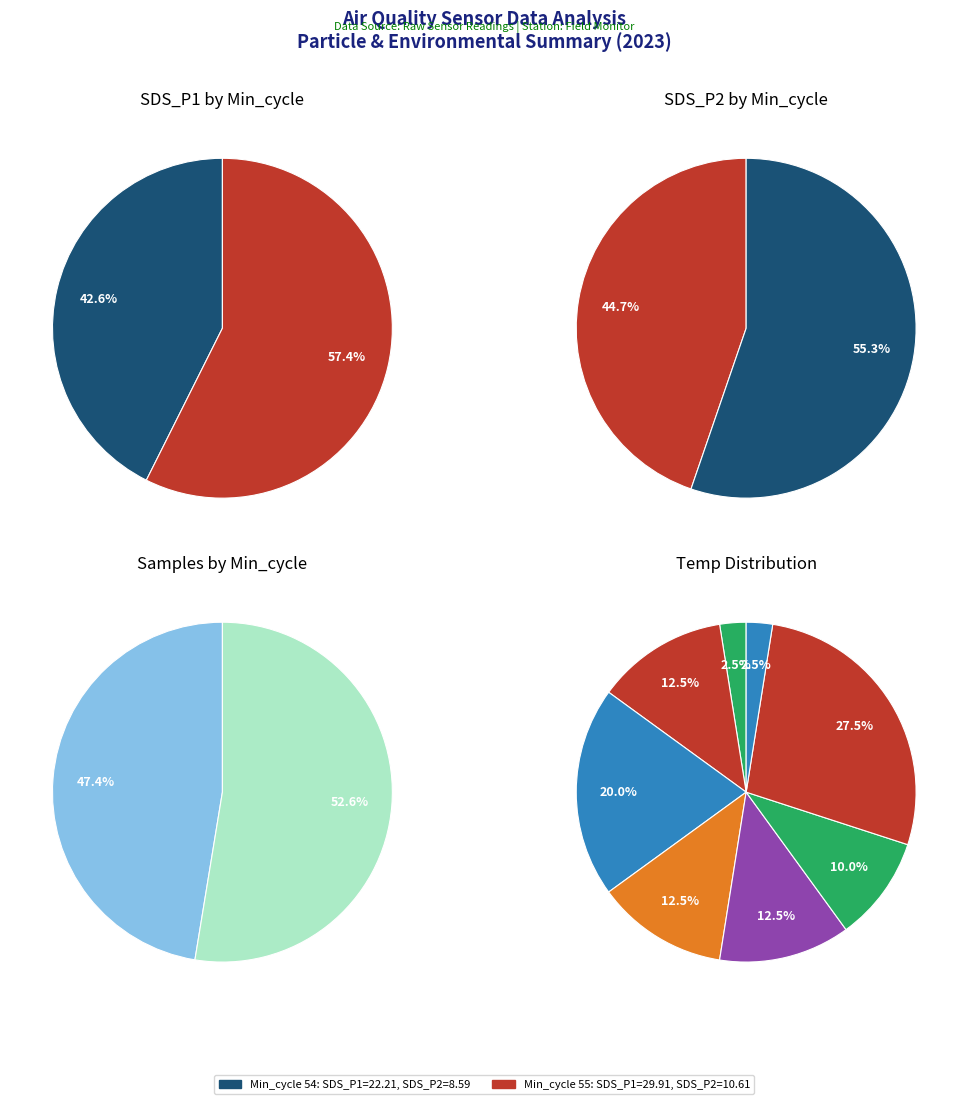

The 25 slice represents 3% of the pie. True or false?

True